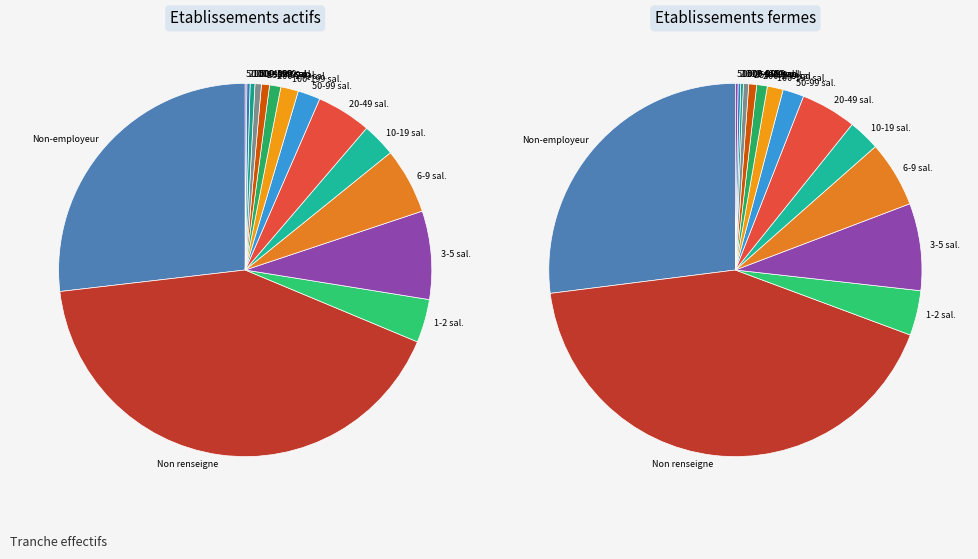

How many segments does this pie chart have?

15